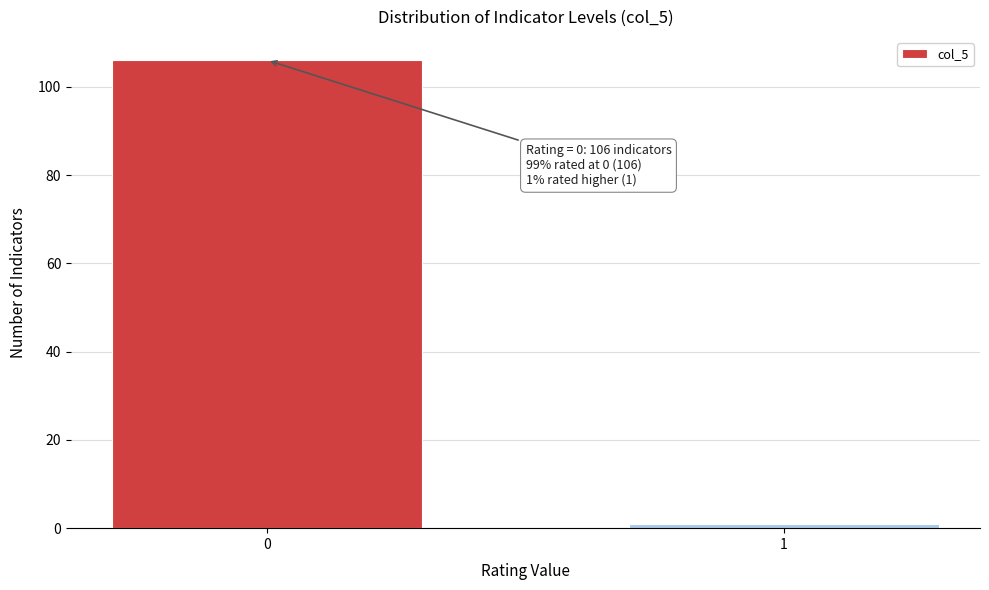

Reading left to right, extract all data points from this chart.

106	1